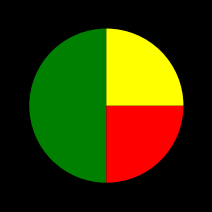

How many slices are in this pie chart?

3